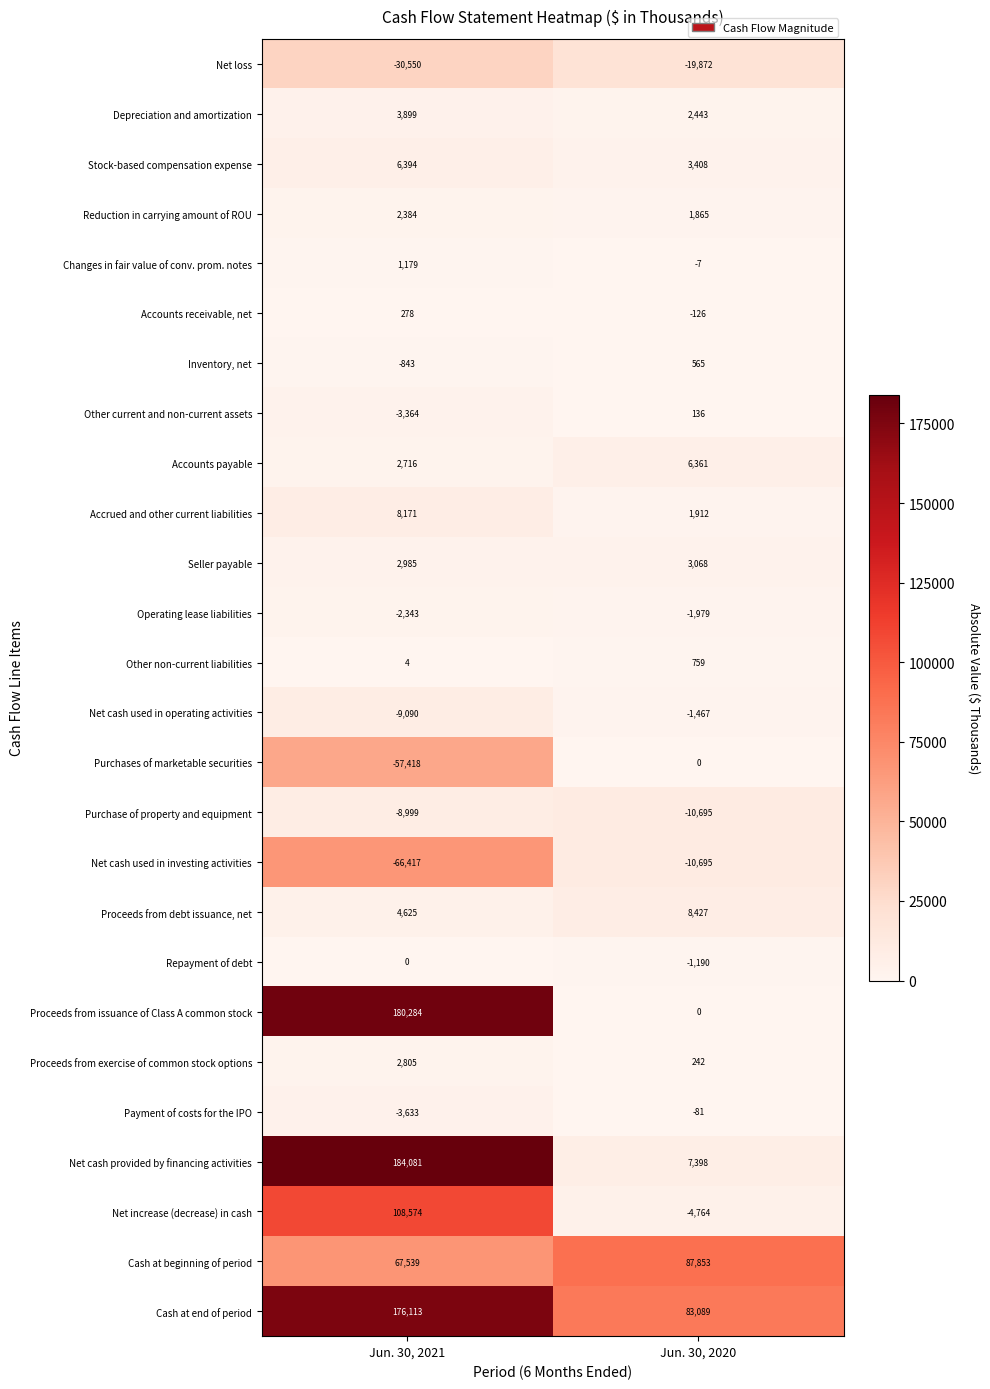

List the labels in order of Purchase of property and equipment value, largest first.

Jun. 30, 2021, Jun. 30, 2020